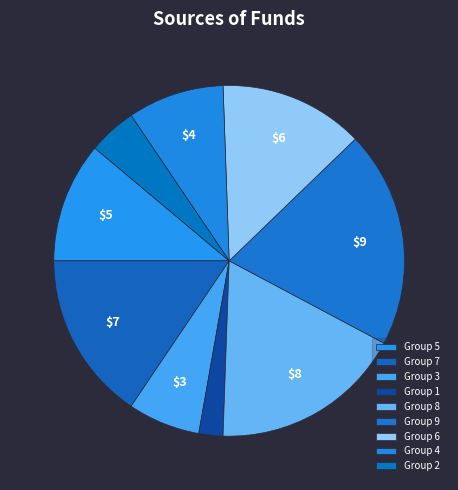

How many slices are in this pie chart?

9